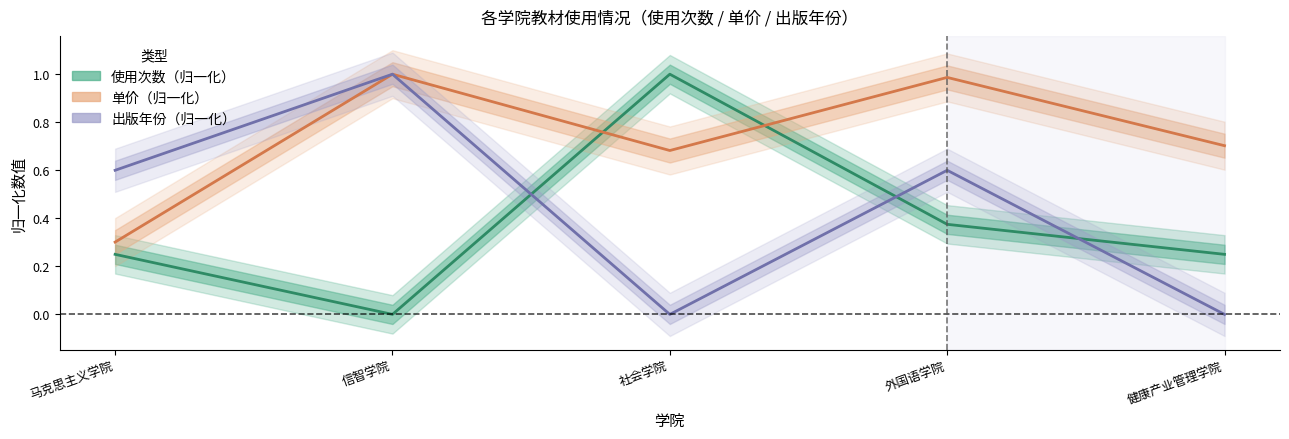

Where is 使用次数（归一化） nearest to the value 0?

信智学院